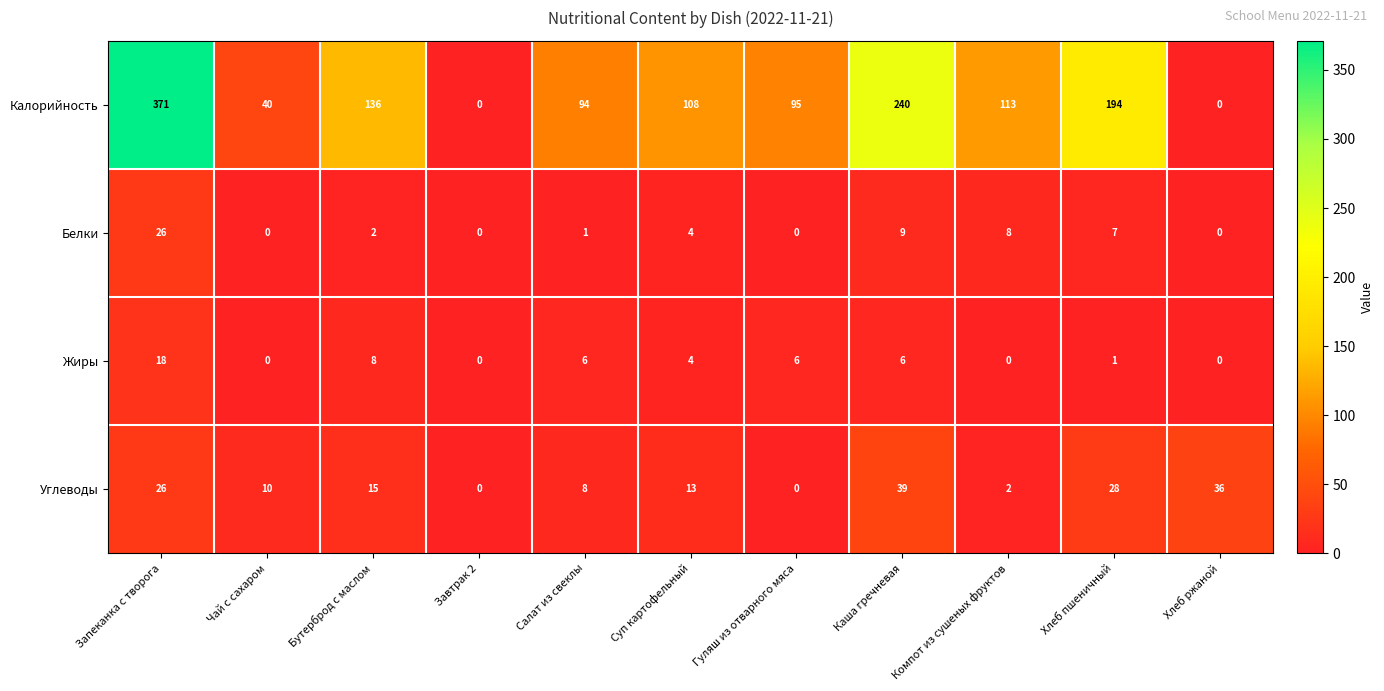

Between Чай с сахаром and Гуляш из отварного мяса, which series saw the biggest shift?

Калорийность